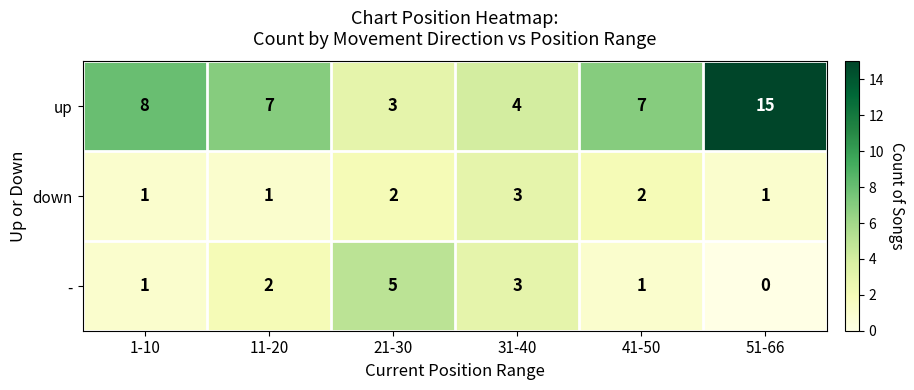

Where is up nearest to the value 9?

1-10